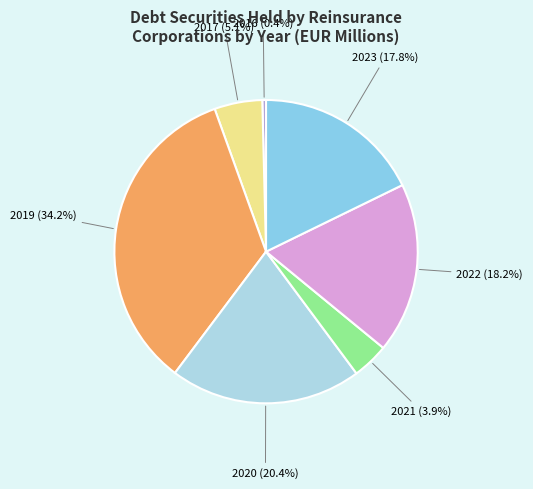

Count the number of slices in the pie.

7